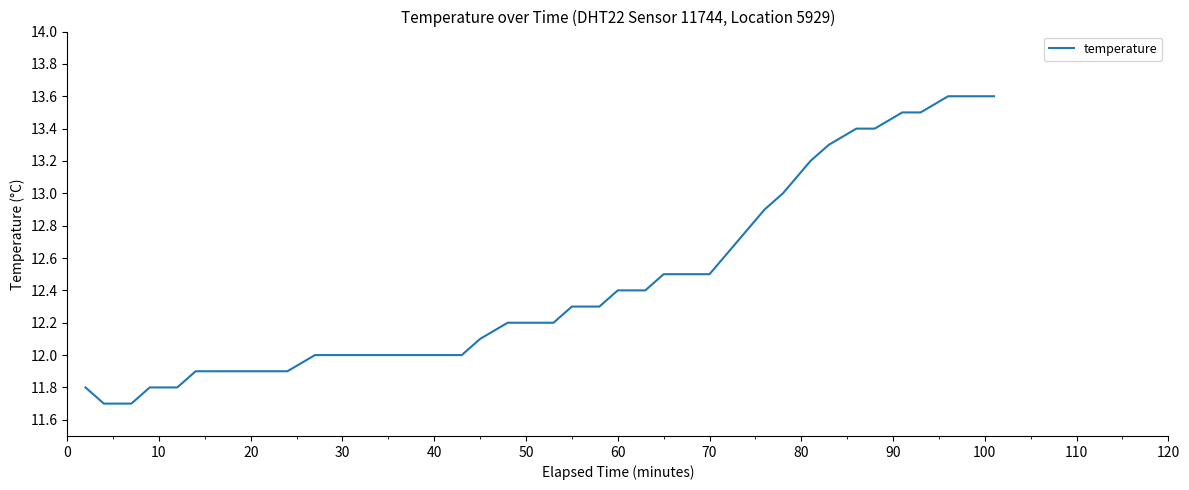

What is the sum of all values?

497.6